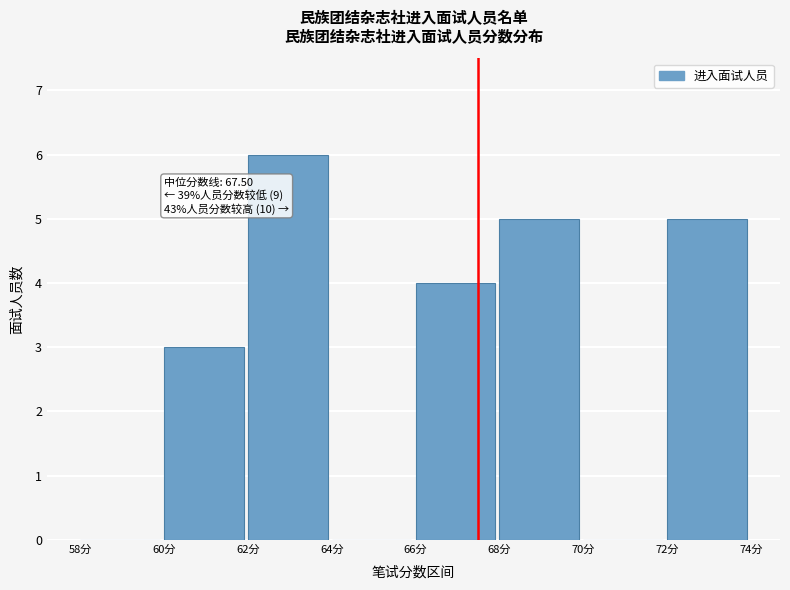

Which range on the x-axis has the tallest bar?

62 to 64